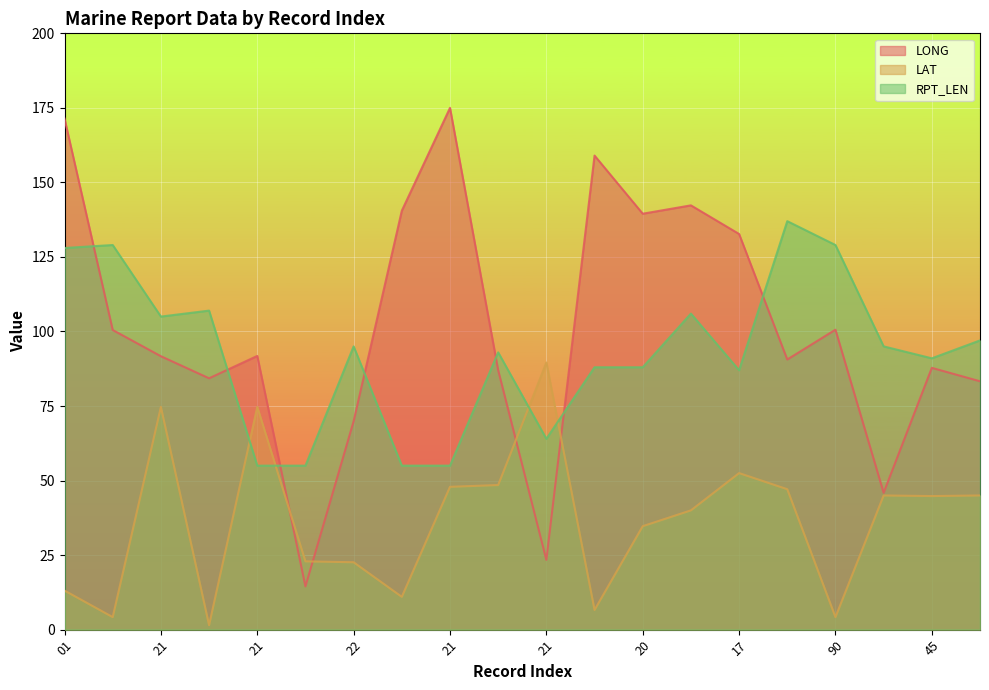

True or false: LONG has more than 0 points higher than both neighbors.

True